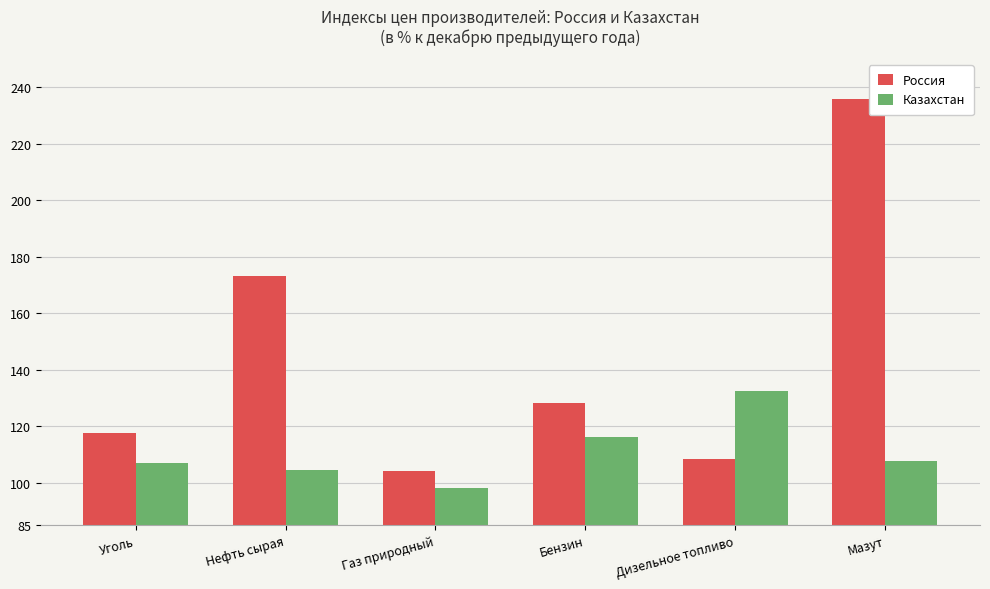

What is the label of the 2nd bar from the left?

Нефть сырая